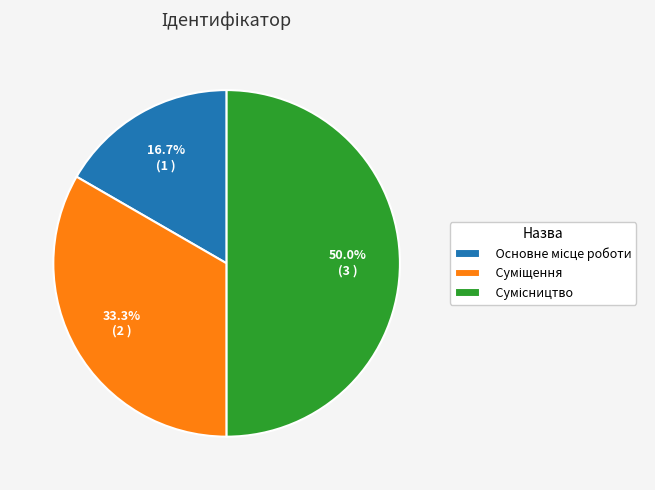

What portion of the pie excludes Сумісництво?

50.0%